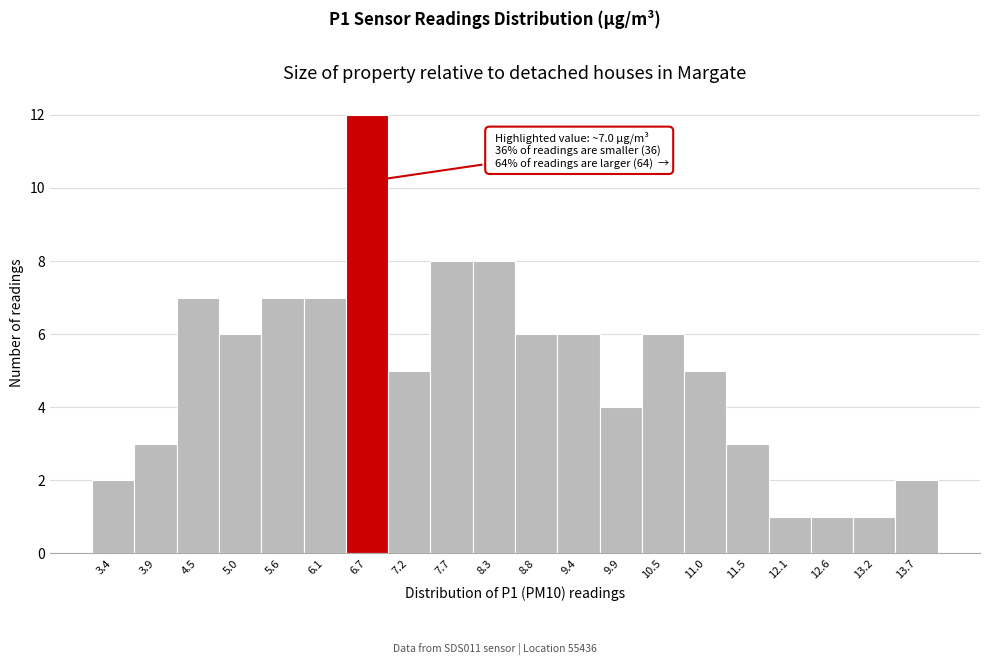

Reading left to right, extract all data points from this chart.

3.4=2	3.9=3	4.5=7	5.0=6	5.6=7	6.1=7	6.7=12	7.2=5	7.7=8	8.3=8	8.8=6	9.4=6	9.9=4	10.5=6	11.0=5	11.5=3	12.1=1	12.6=1	13.2=1	13.7=2